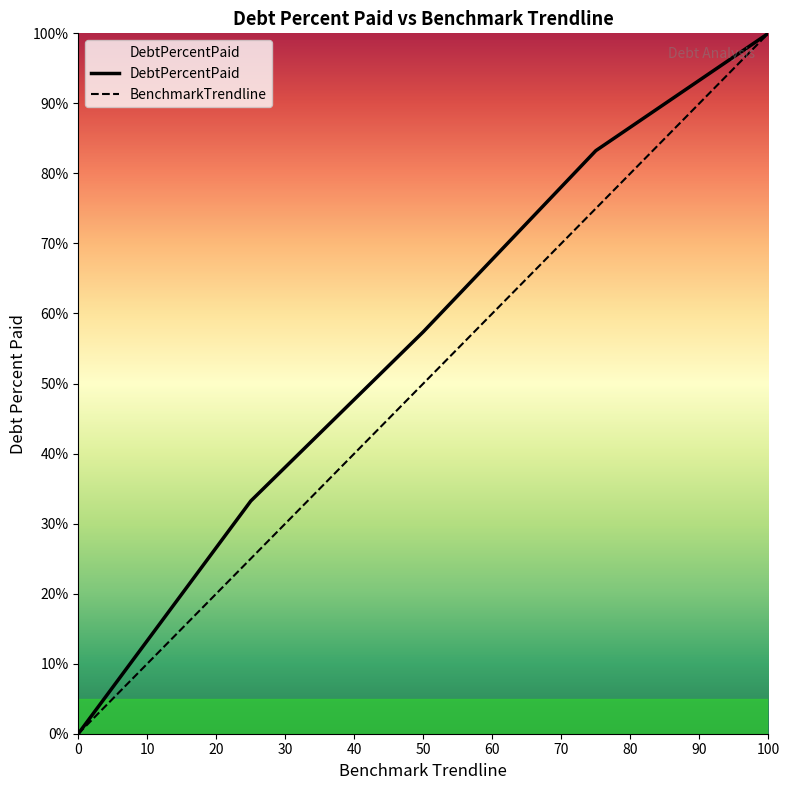

Which series has the largest total across all categories?

DebtPercentPaid